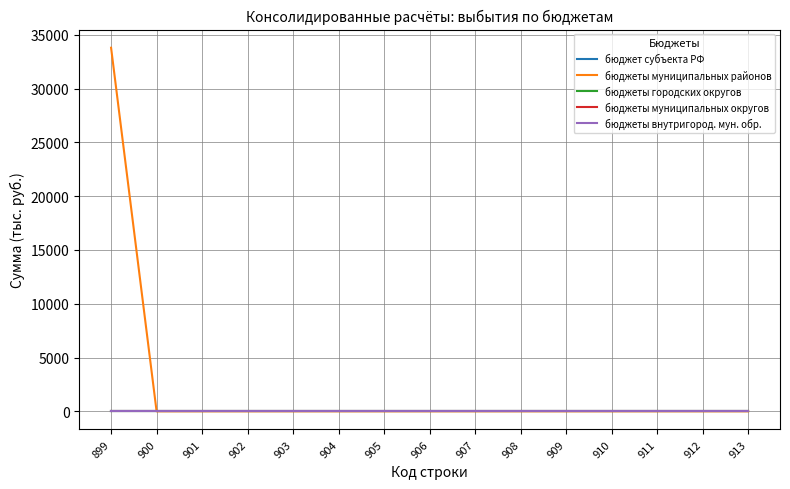

Which has a higher value, 907 or 912?

907